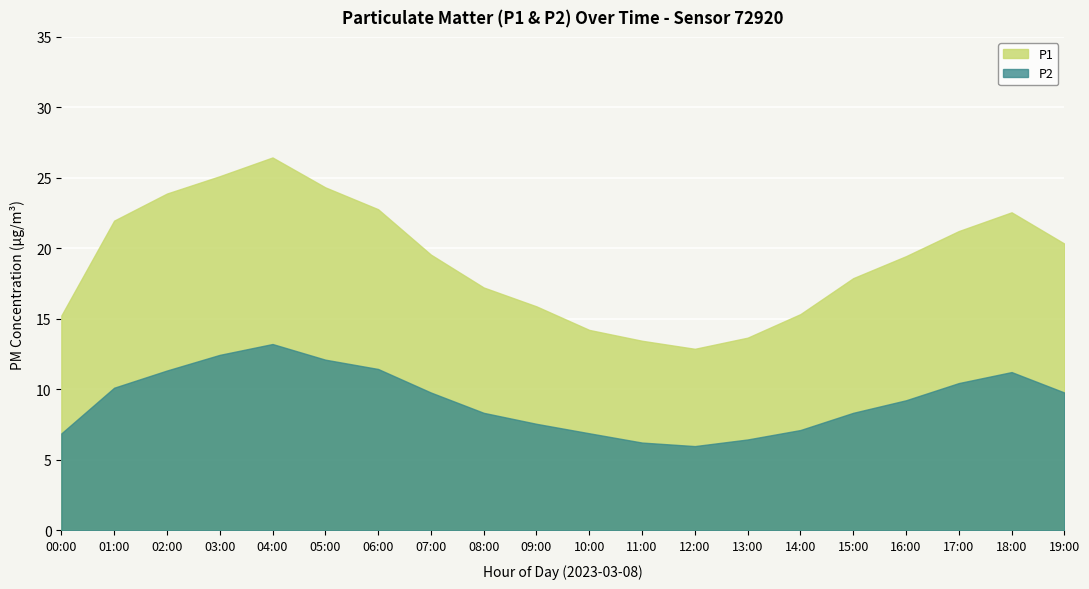

Rank the series by their average value, from lowest to highest.

P2, P1